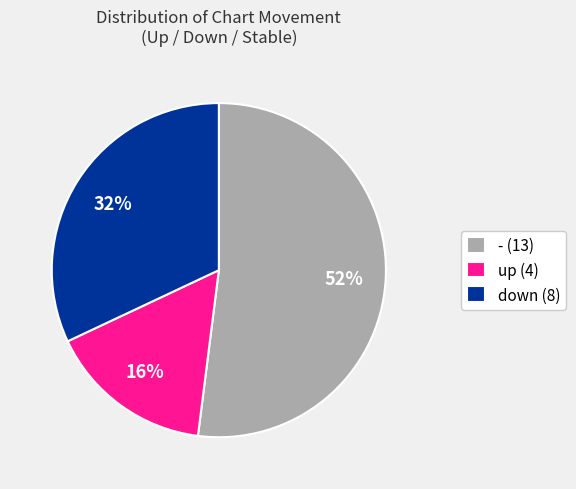

Is there any slice that represents more than half of the pie?

Yes